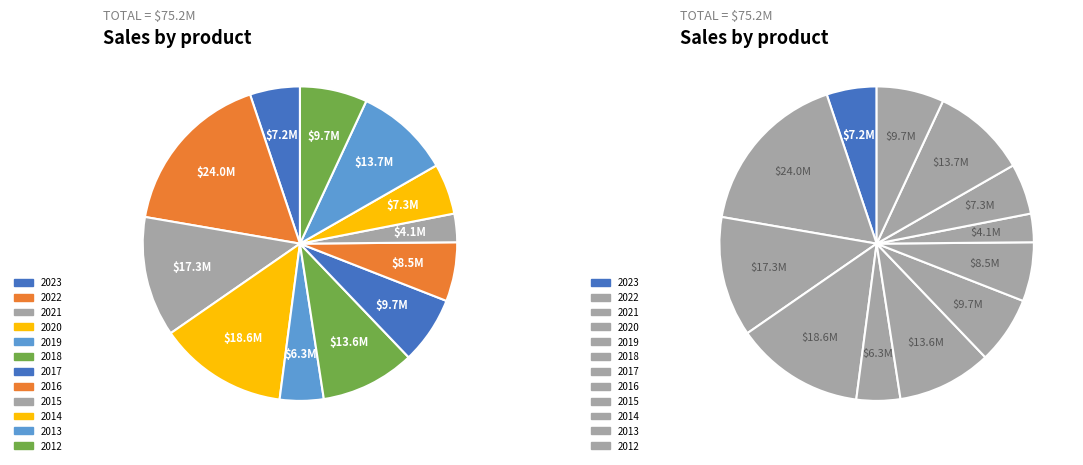

Is 2023 the majority of the pie?

No